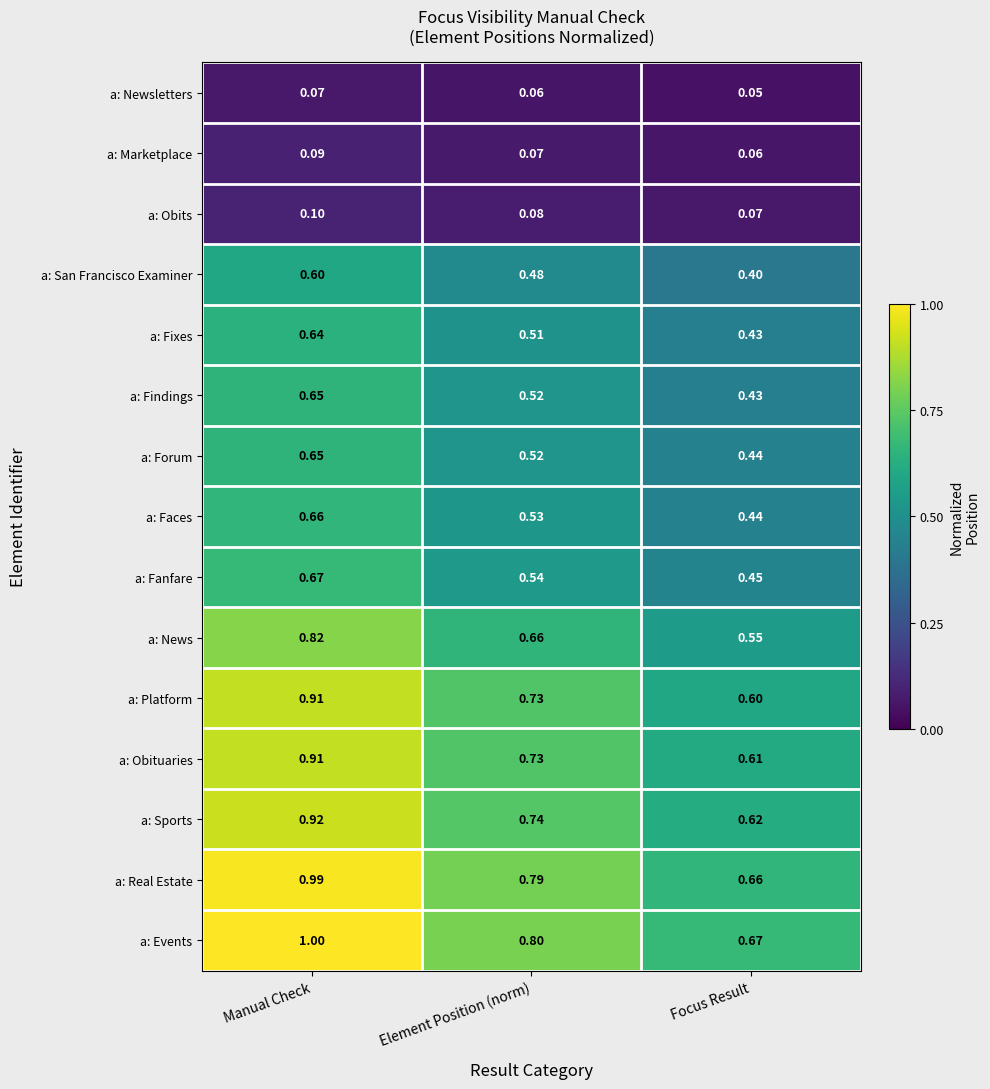

At which category does the chart reach its peak across all series?

Manual Check